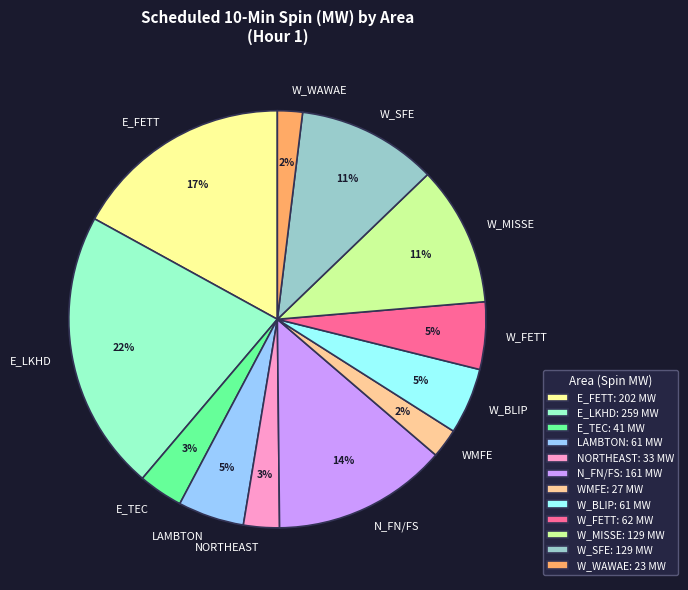

What percentage is the W_SFE slice, to the nearest percent?

11%